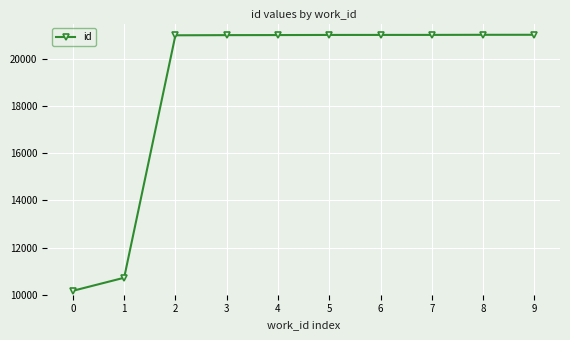

What is the value of the 1st point from the left?

10166